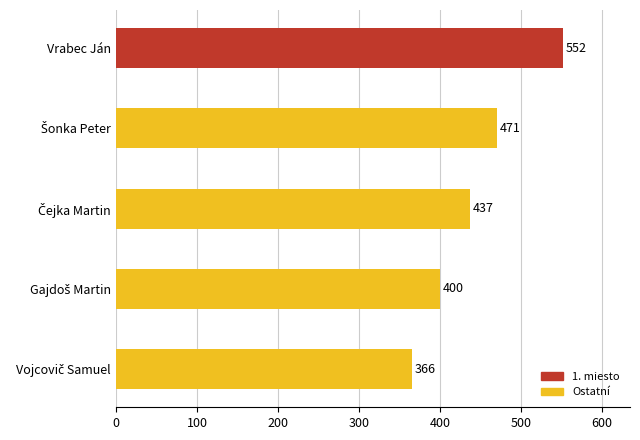

What is the minimum value shown in the chart?

366